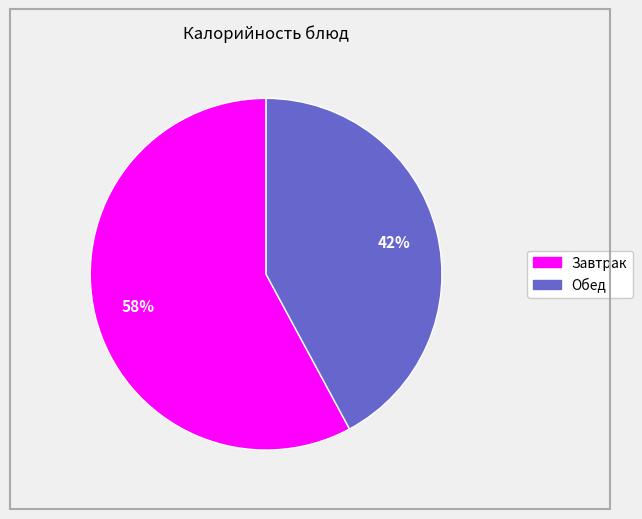

To the nearest percent, what is the difference between the largest and smallest slice percentages?

16%